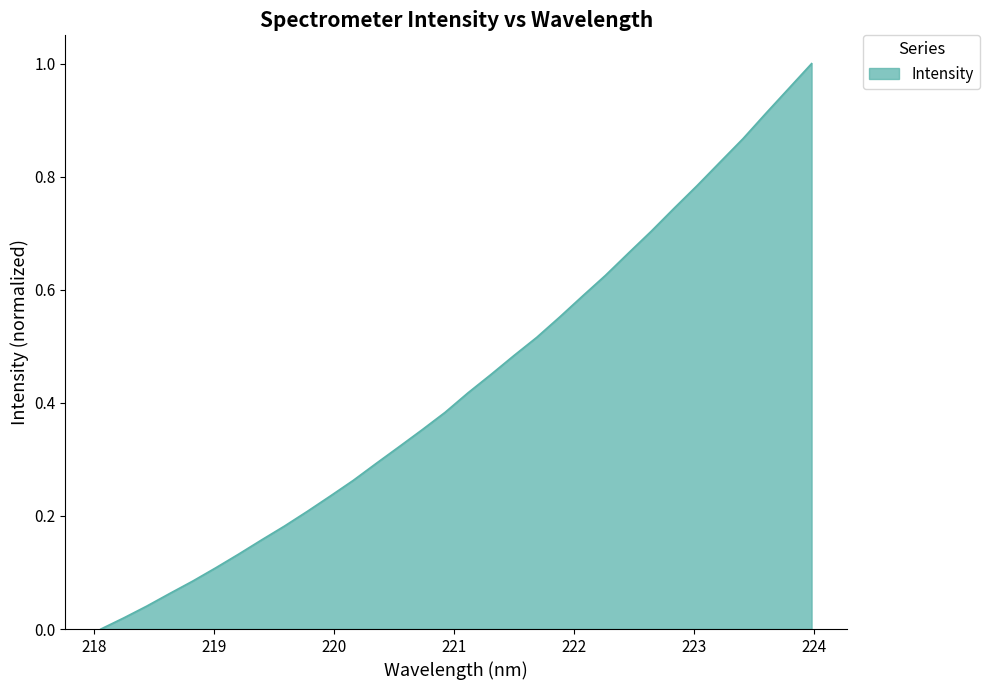

What is the value of the 24th point from the left?

0.7